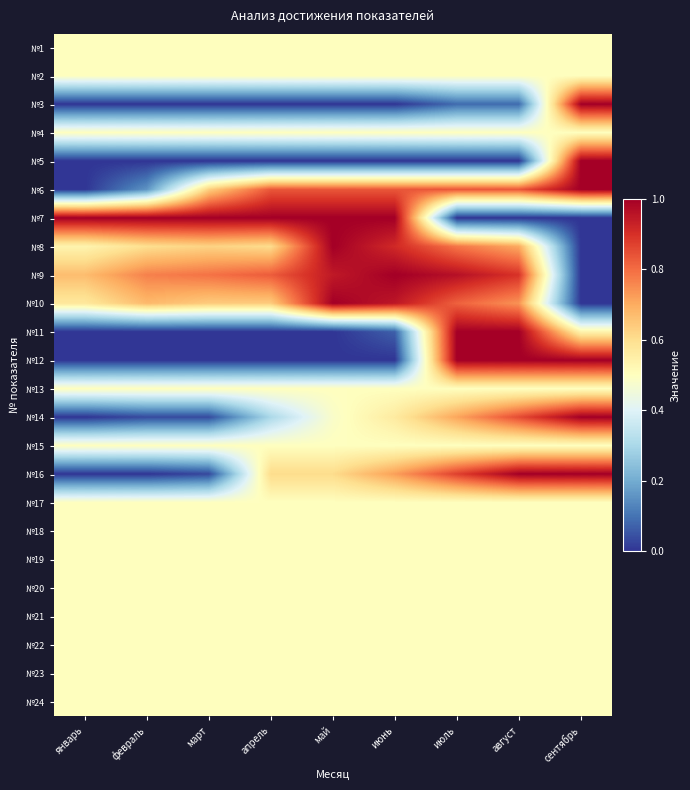

At how many categories does at least one series exceed 0?

9